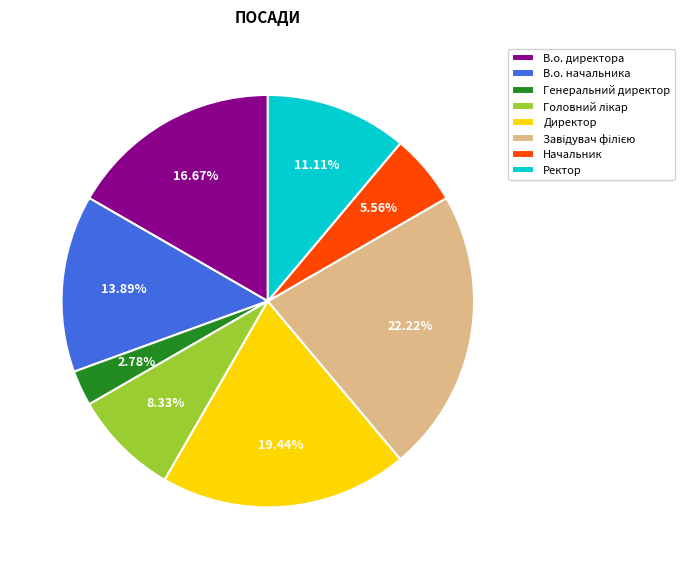

To the nearest percent, what percentage of the pie is Директор?

19%